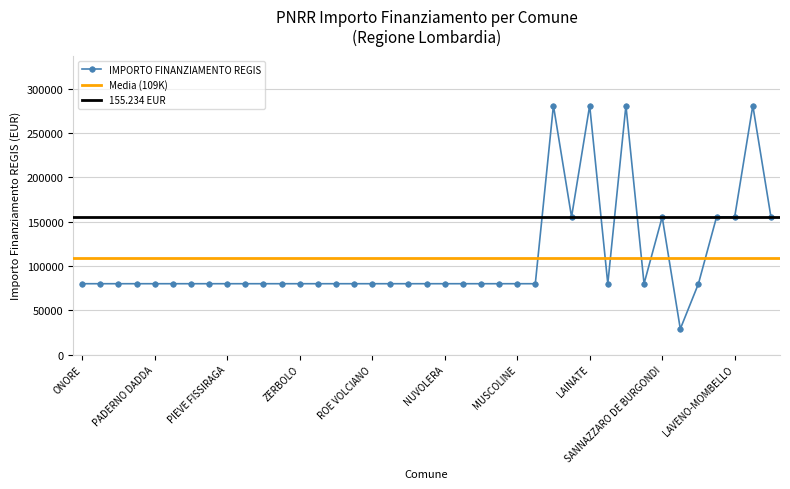

Is this an area chart (filled region under the line)?

No